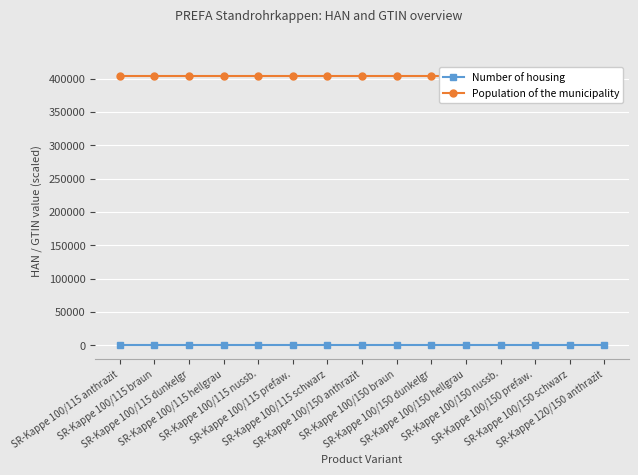

Where is the first local maximum for Population of the municipality?

SR-Kappe 100/115 dunkelgr